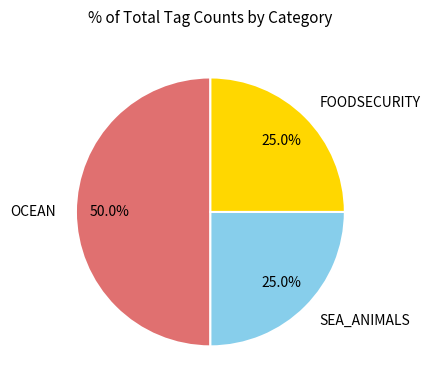

Between OCEAN and FOODSECURITY, which is larger?

OCEAN